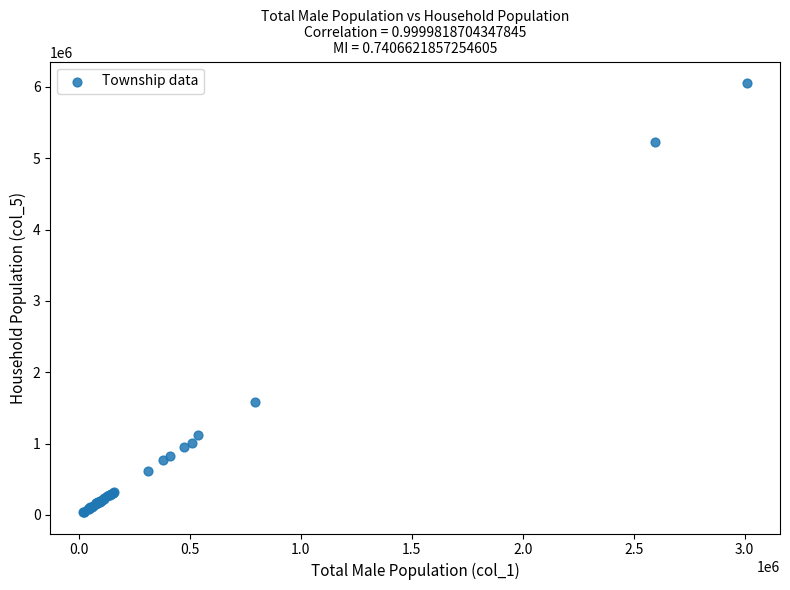

What Y value in the scatter plot is closest to 3046425?

1587709